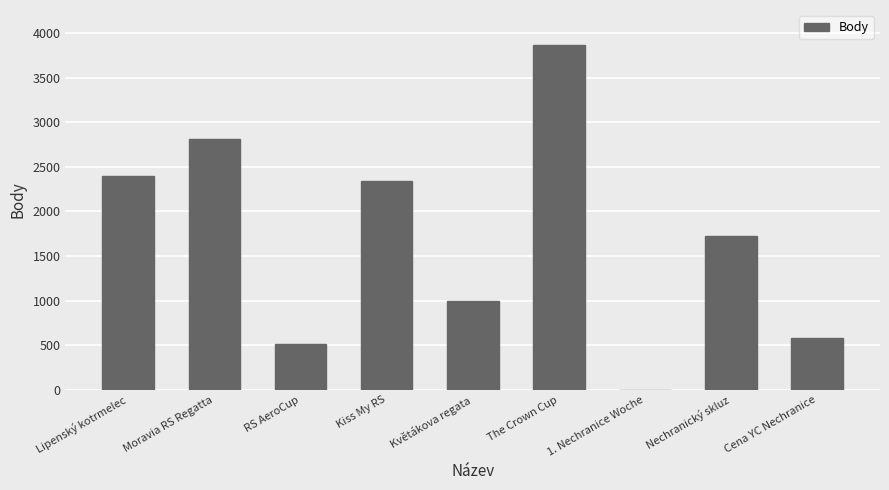

True or false: the data shows 2814 at Moravia RS Regatta.

True